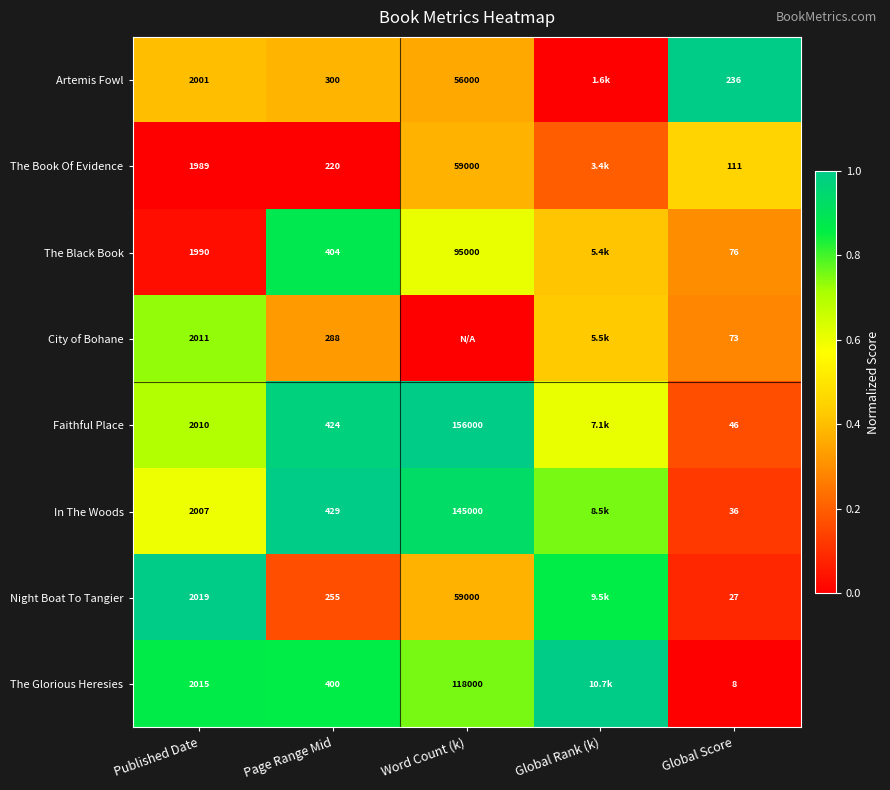

Rank the series at Page Range Mid from highest to lowest value.

In The Woods, Faithful Place, The Black Book, The Glorious Heresies, Artemis Fowl, City of Bohane, Night Boat To Tangier, The Book Of Evidence